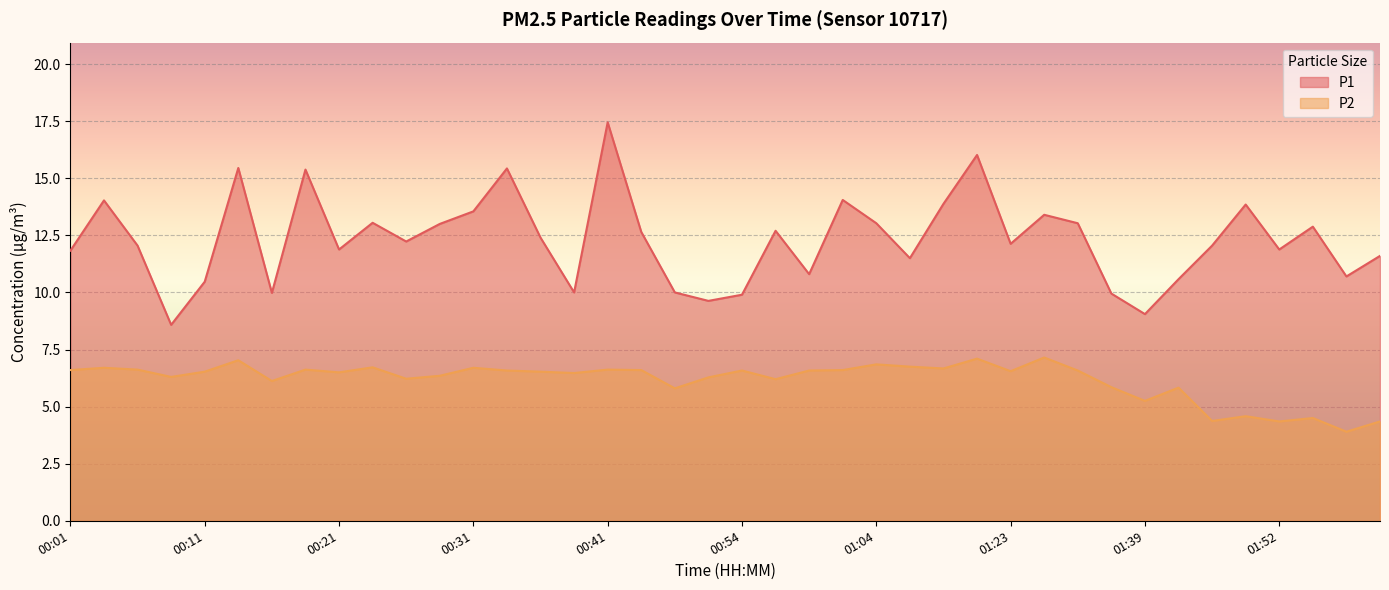

Reading left to right, extract all data points from this chart.

P1: 00:01=11.8	00:03=14.0	00:06=12.1	00:08=8.6	00:11=10.5	00:13=15.4	00:16=10.0	00:19=15.4	00:21=11.9	00:24=13.1	00:26=12.2	00:29=13.0	00:31=13.6	00:34=15.4	00:36=12.4	00:39=10.0	00:41=17.4	00:46=12.7	00:49=10.0	00:51=9.6	00:54=9.9	00:56=12.7	00:59=10.8	01:02=14.1	01:04=13.0	01:15=11.5	01:17=13.9	01:20=16.0	01:23=12.1	01:31=13.4	01:34=13.0	01:36=9.9	01:39=9.1	01:41=10.6	01:46=12.1	01:49=13.8	01:52=11.9	01:54=12.9	01:57=10.7	01:59=11.6
P2: 00:01=6.6	00:03=6.7	00:06=6.6	00:08=6.3	00:11=6.5	00:13=7.0	00:16=6.1	00:19=6.6	00:21=6.5	00:24=6.7	00:26=6.2	00:29=6.3	00:31=6.7	00:34=6.6	00:36=6.5	00:39=6.5	00:41=6.6	00:46=6.6	00:49=5.8	00:51=6.3	00:54=6.6	00:56=6.2	00:59=6.6	01:02=6.6	01:04=6.8	01:15=6.8	01:17=6.7	01:20=7.1	01:23=6.5	01:31=7.2	01:34=6.6	01:36=5.8	01:39=5.2	01:41=5.8	01:46=4.4	01:49=4.6	01:52=4.3	01:54=4.5	01:57=3.9	01:59=4.3